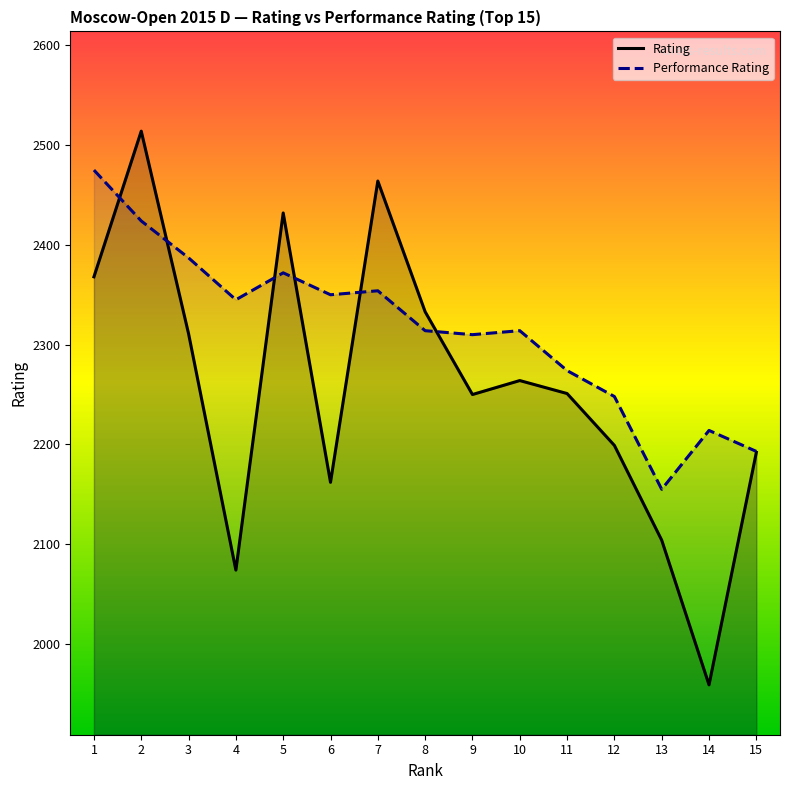

Does the chart display data point markers on the line(s)?

No